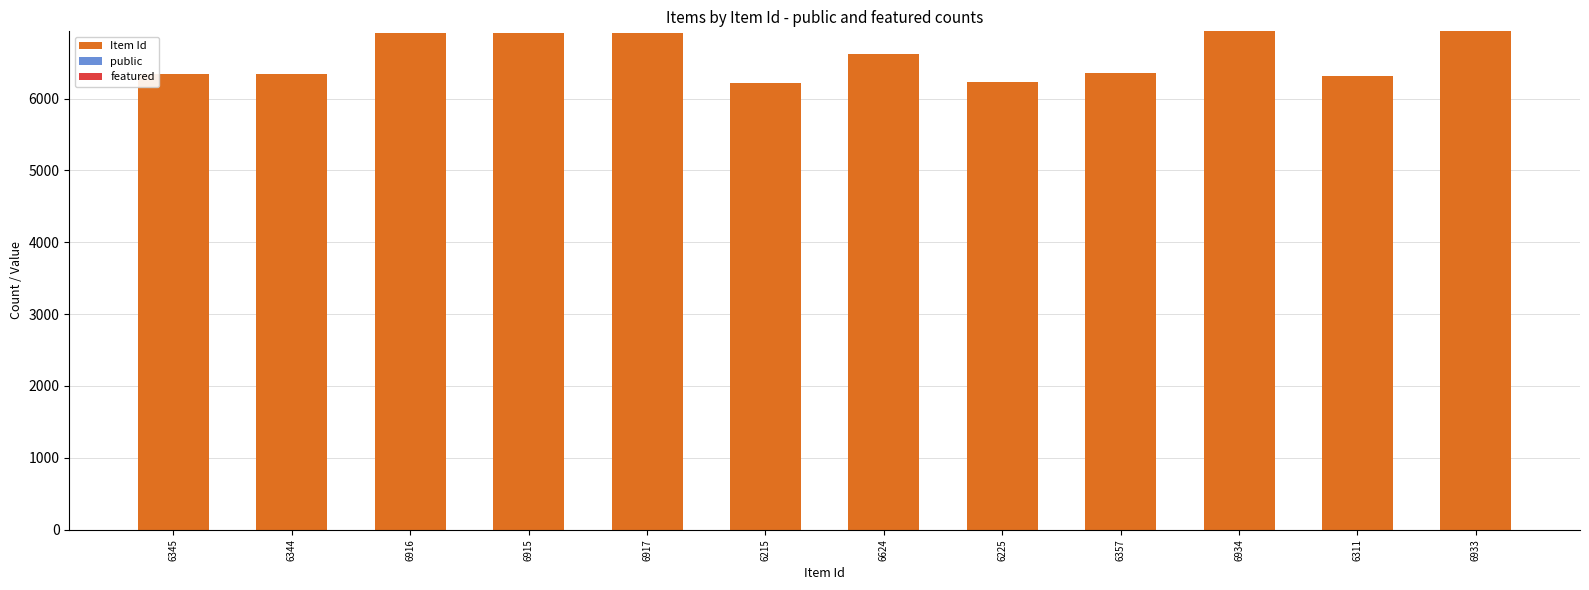

Is it true that Item Id equals 6344 at 6344?

True